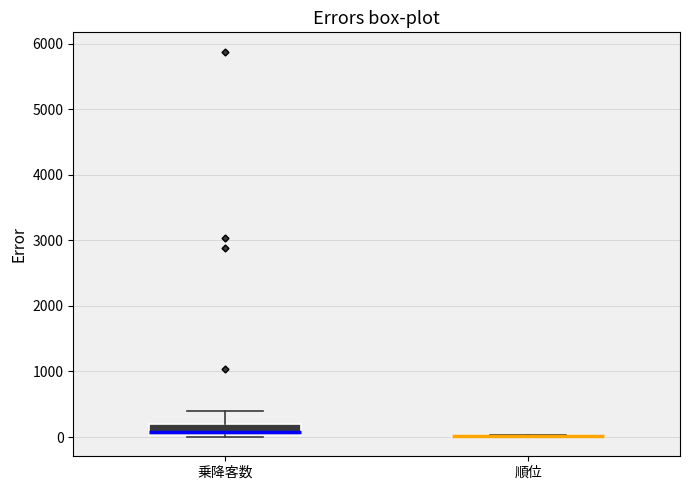

Reading left to right, read every box against the y-axis: the position of its median line, the range the box covers, and the ends of its whiskers. The values are not printed on the chart, so give them approximately, as read against the axis.

乗降客数: median 100, box 0 to 200, whiskers 0 to 400
順位: box collapsed to a line at 0, whiskers 0 to 0